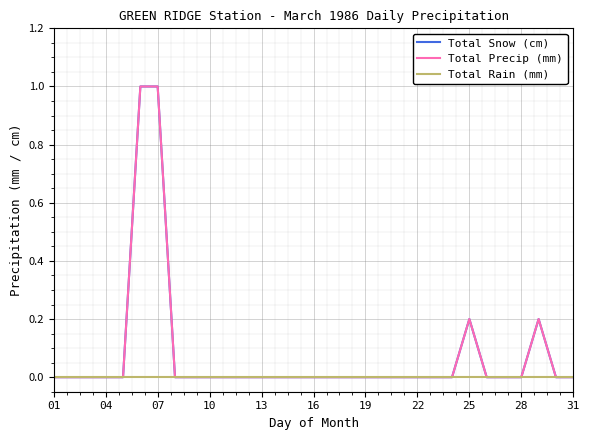

Does the chart have visible grid lines?

Yes